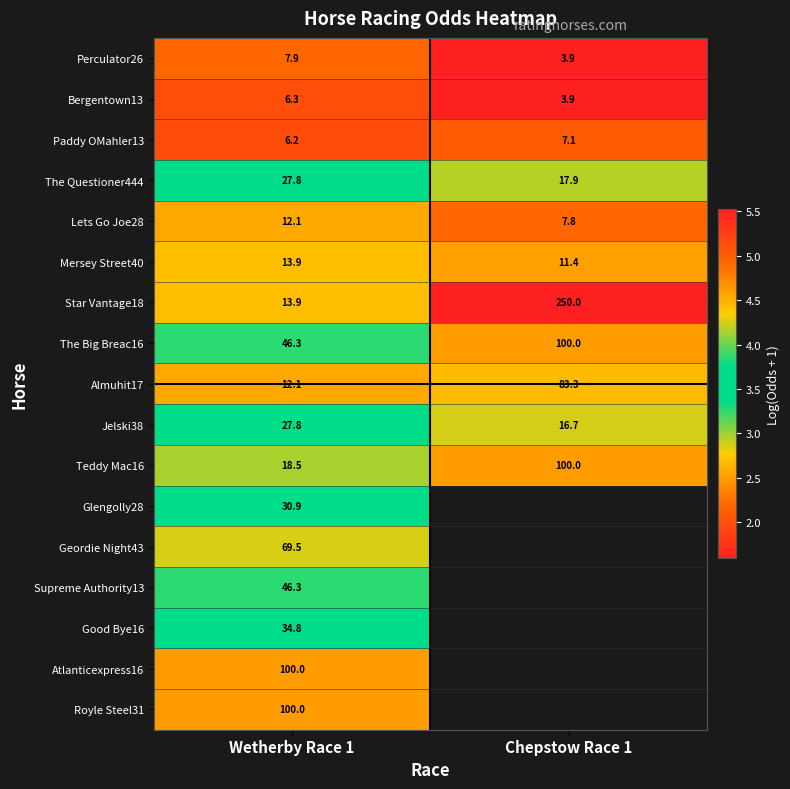

What is the total value across all series at Wetherby Race 1?

574.3